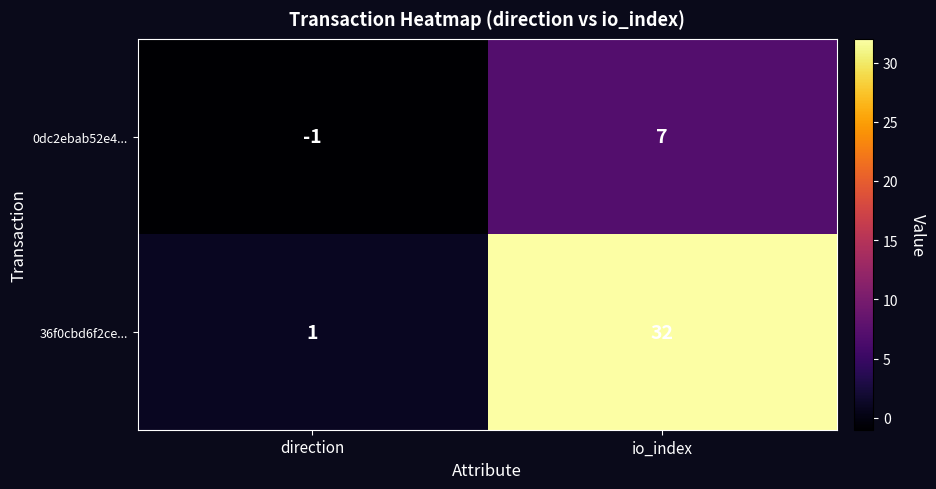

At which label is 36f0cbd6f2ce... closest to 16?

direction